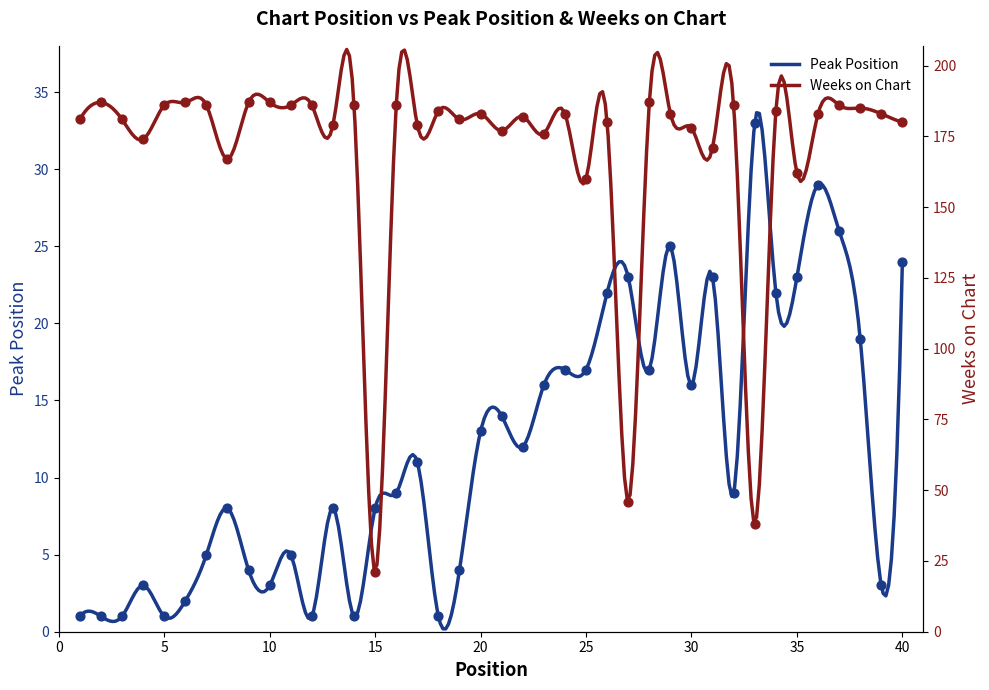

What is the total value across all series at 12?

187